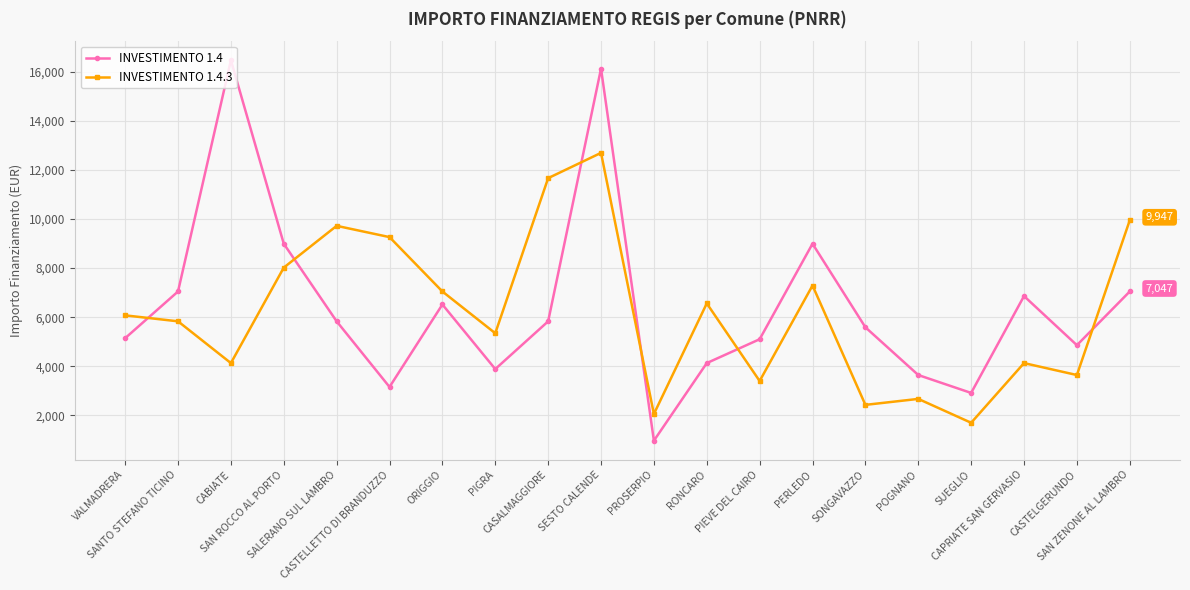

At which category does INVESTIMENTO 1.4.3 reach its first local peak?

SALERANO SUL LAMBRO